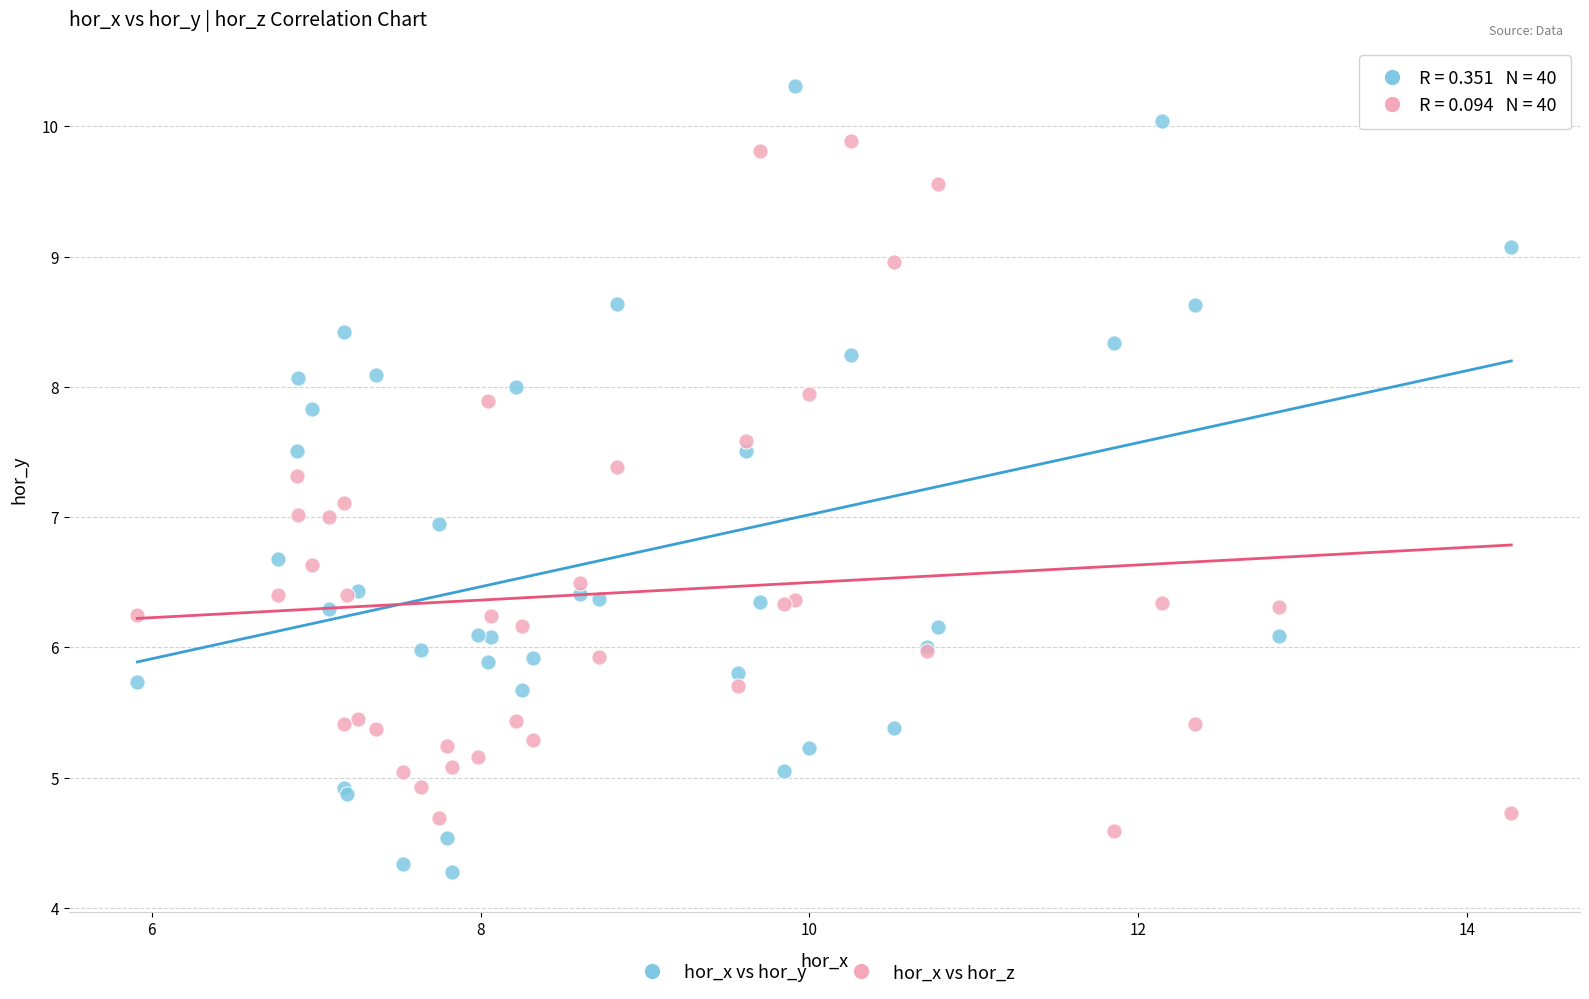

Which series reaches the minimum Y coordinate?

hor_x vs hor_y